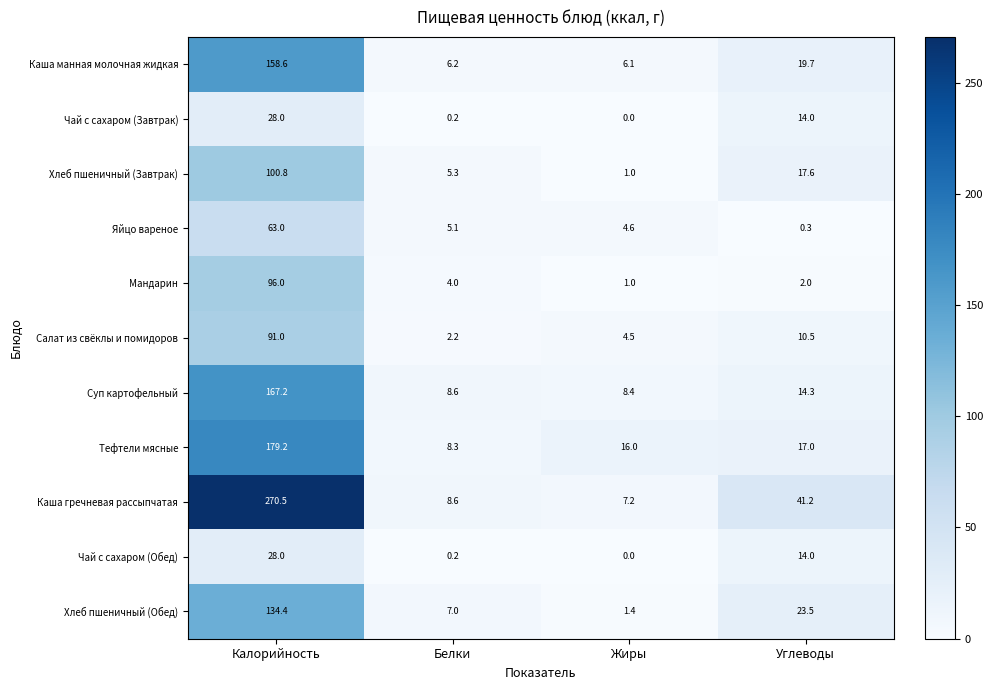

What is the difference between the maximum and second lowest values in the Хлеб пшеничный (Обед) series?

127.4